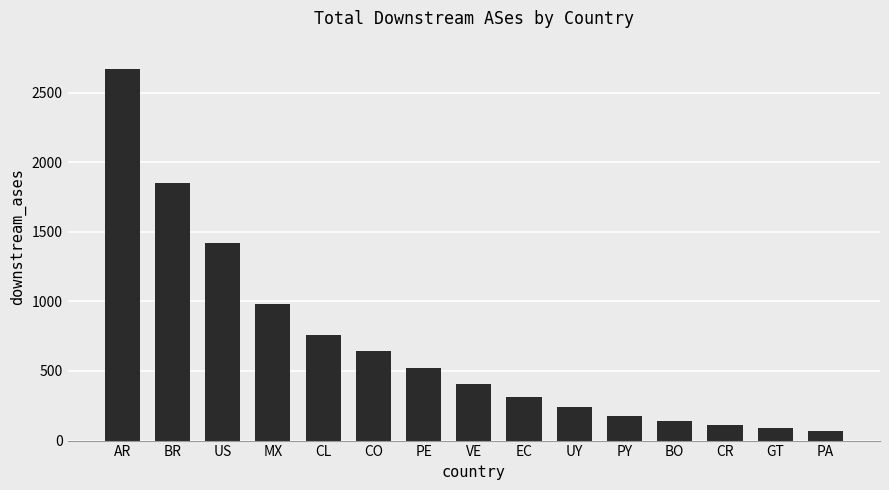

What is the value of the 13th bar from the left?

110